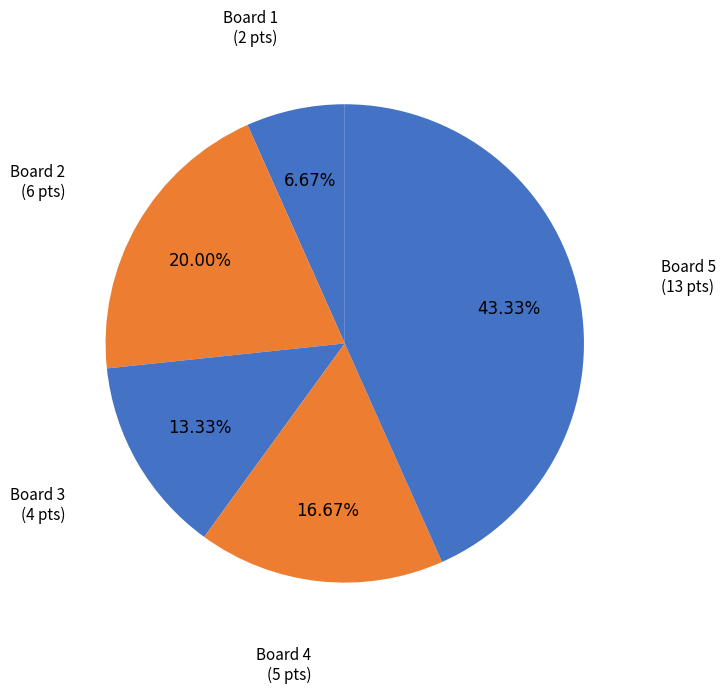

Rank the categories by value from lowest to highest.

Board 1, Board 3, Board 4, Board 2, Board 5